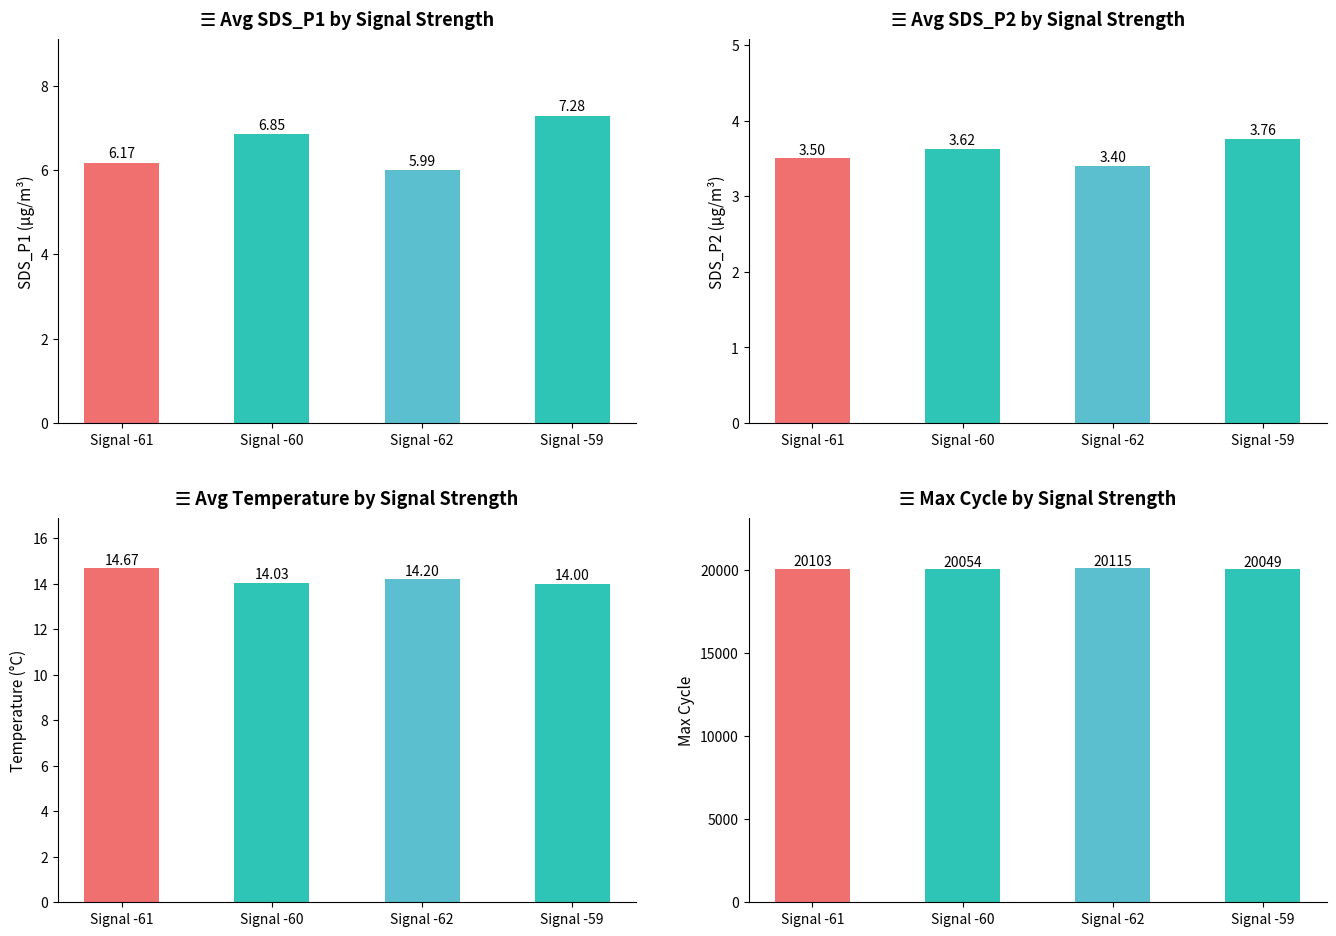

At which category is the sum across all series the highest?

Signal -62